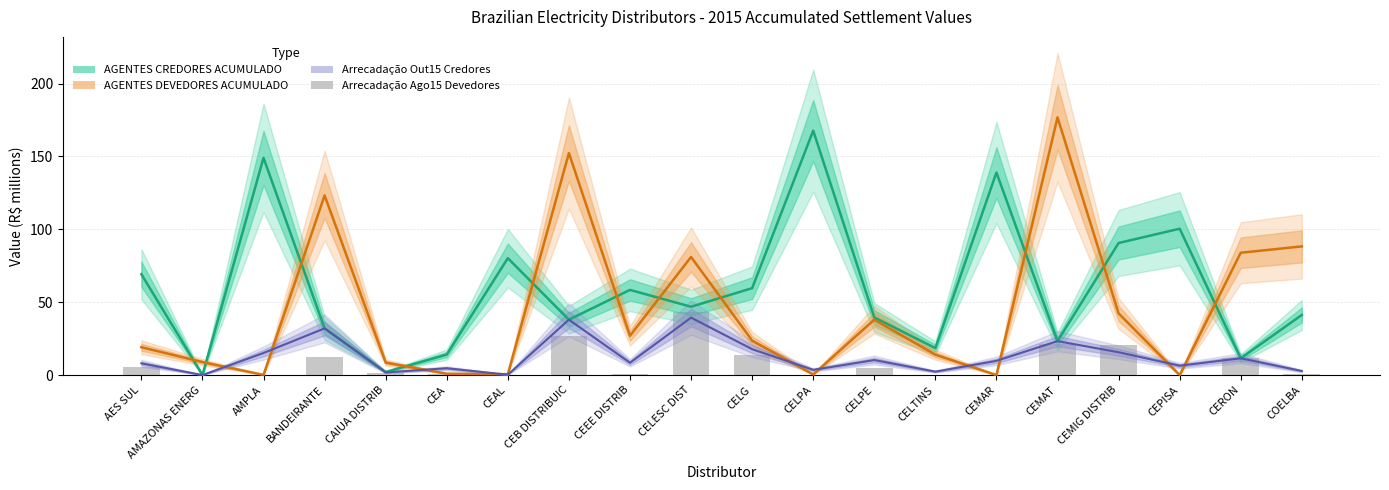

What are all the series names shown in the legend?

AGENTES CREDORES ACUMULADO, AGENTES DEVEDORES ACUMULADO, Arrecadação Out15 Credores, Arrecadação Ago15 Devedores